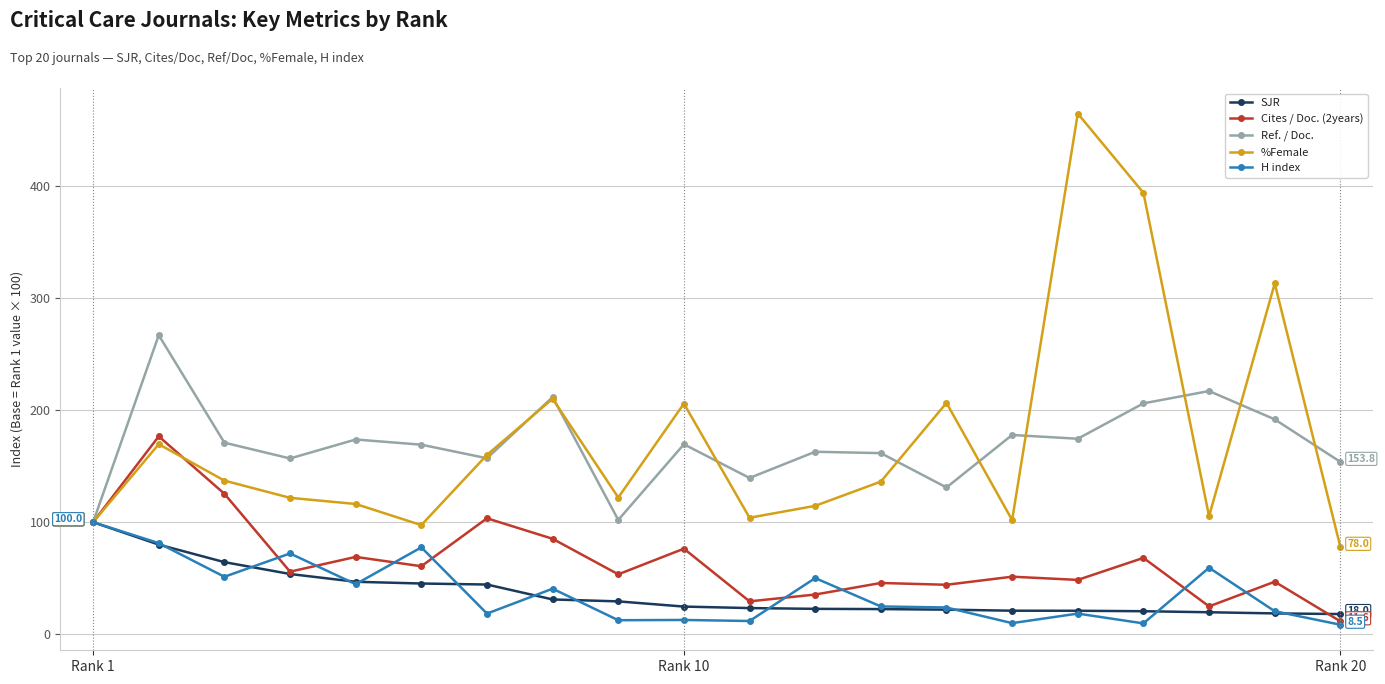

Which series has the widest spread of values?

%Female